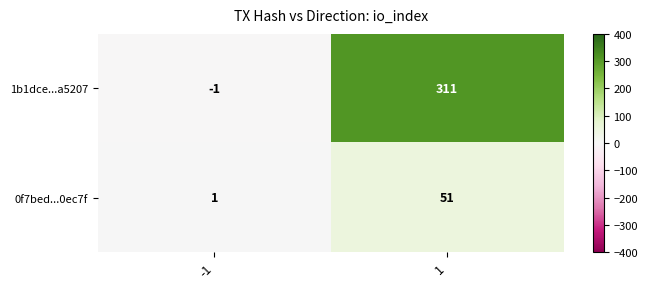

Reading right to left, list all the values displayed in this chart.

1b1dce...a5207: 311	-1
0f7bed...0ec7f: 51	1